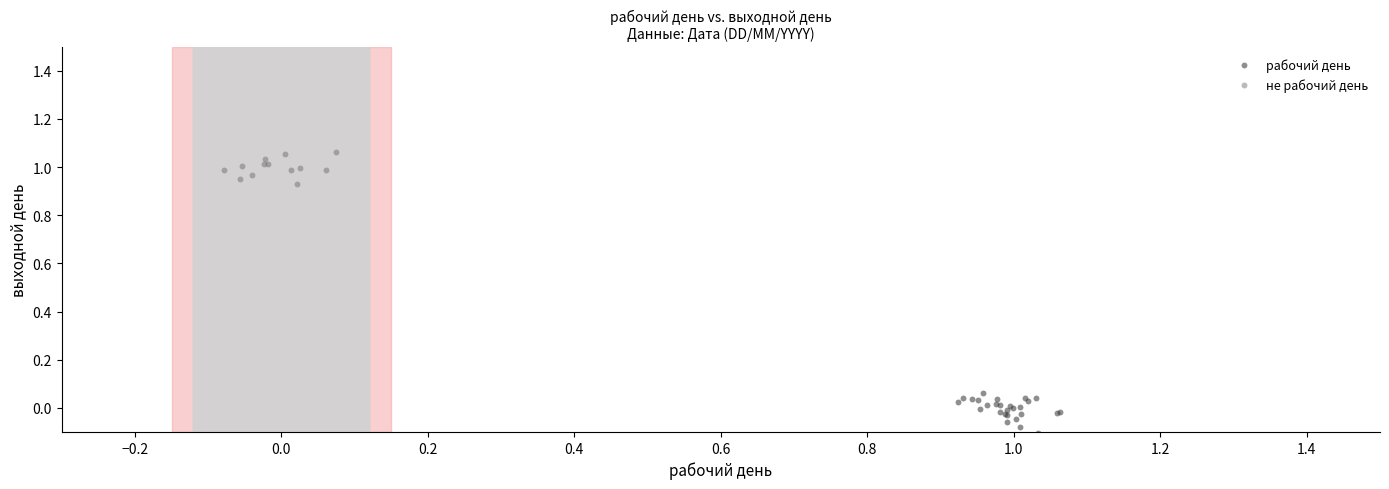

Which series has the widest spread of Y values?

рабочий день